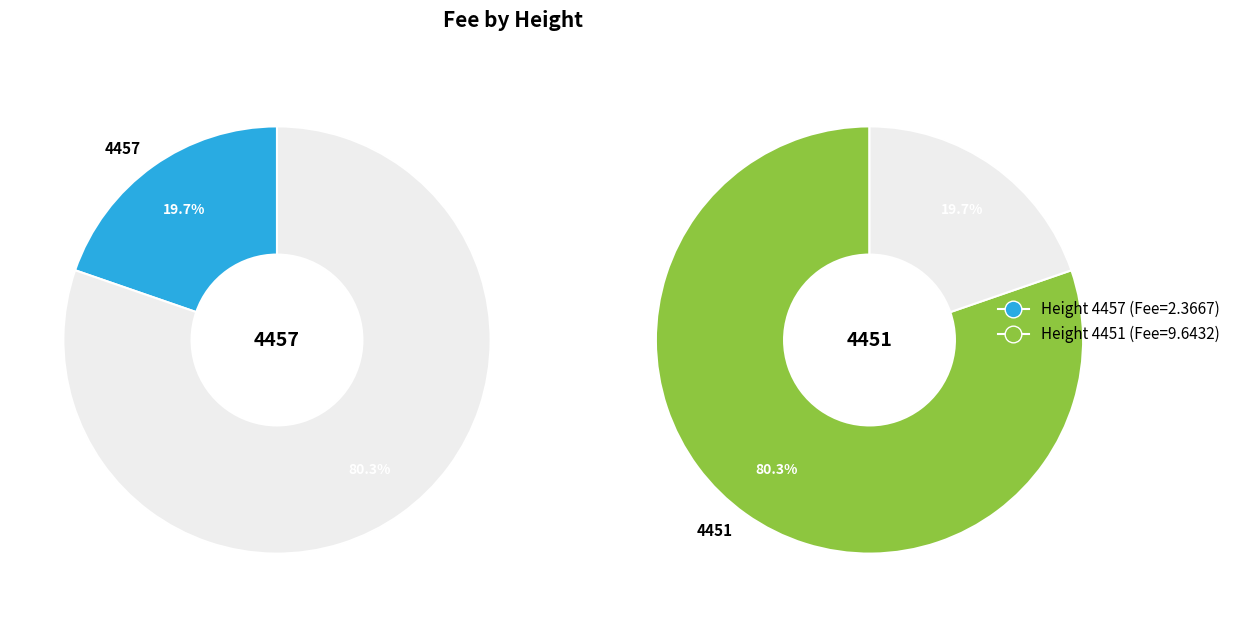

Is the sum of 4457 and 4451 greater than half?

Yes